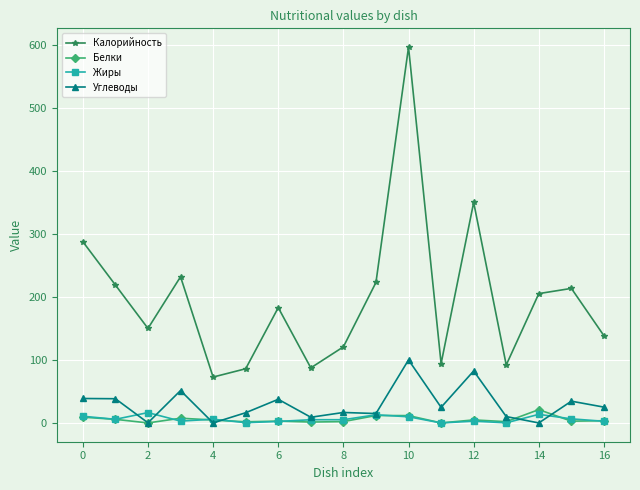

What is the difference between the maximum and minimum values in the Жиры series?

16.4